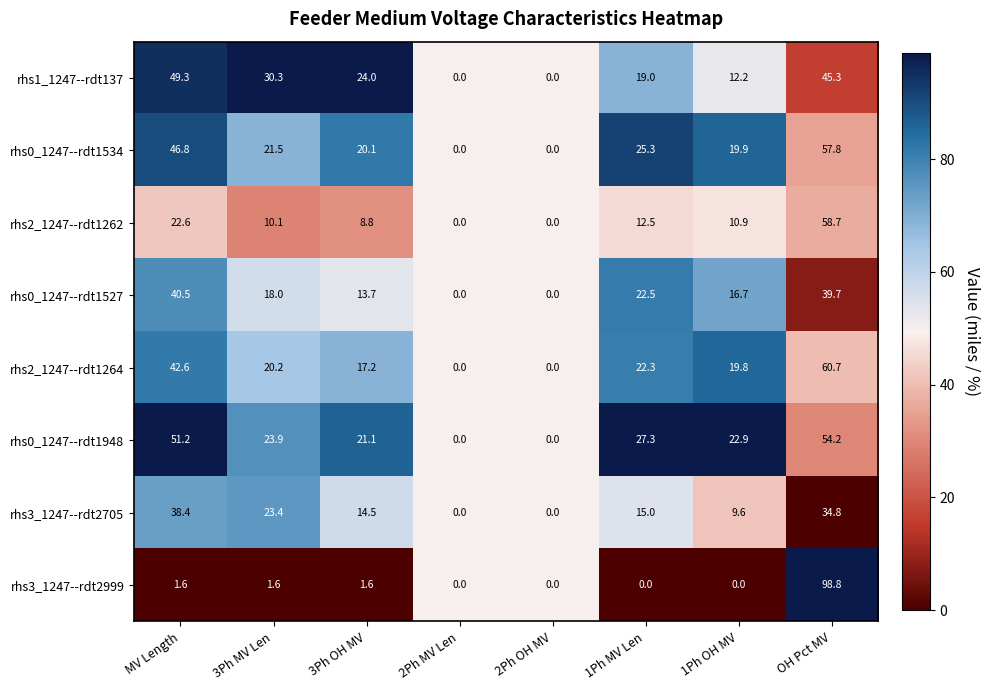

What is the spread (max minus min) of values at 3Ph MV Len?

28.7